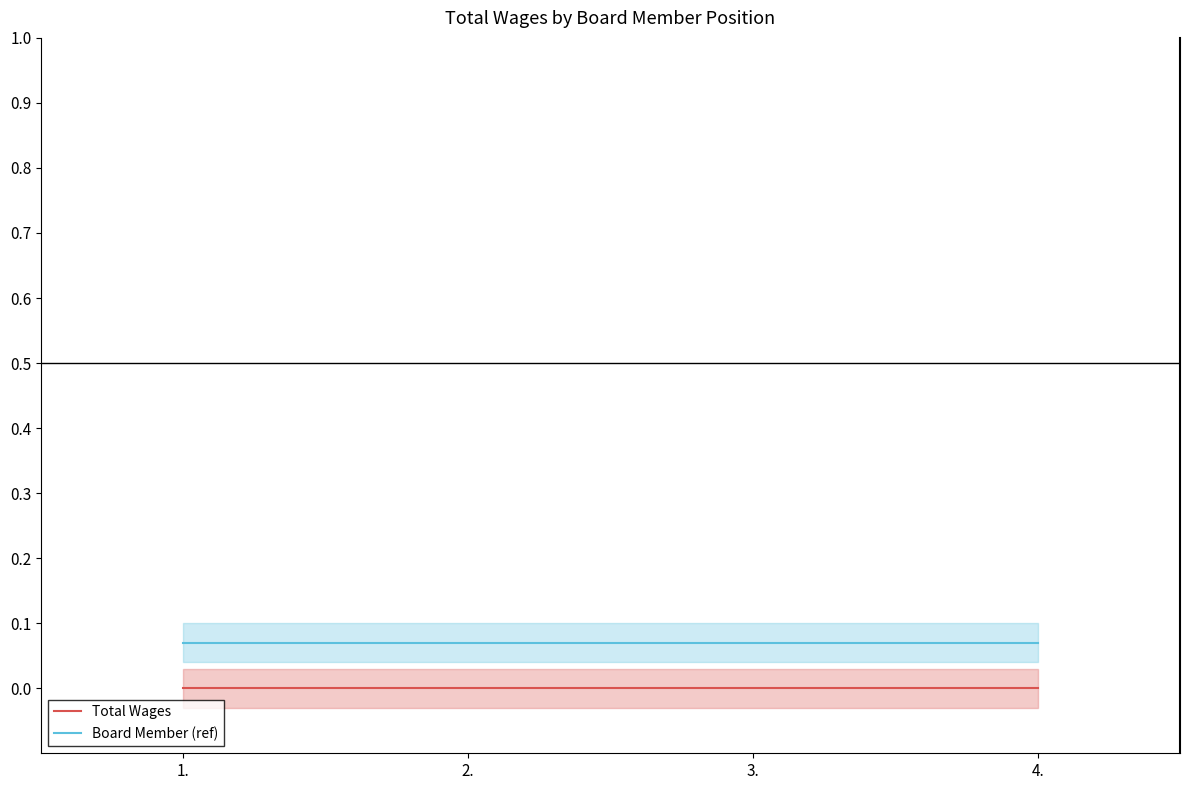

Is the value of Total Wages at 4. greater than the value of Board Member (ref) at 4.?

No